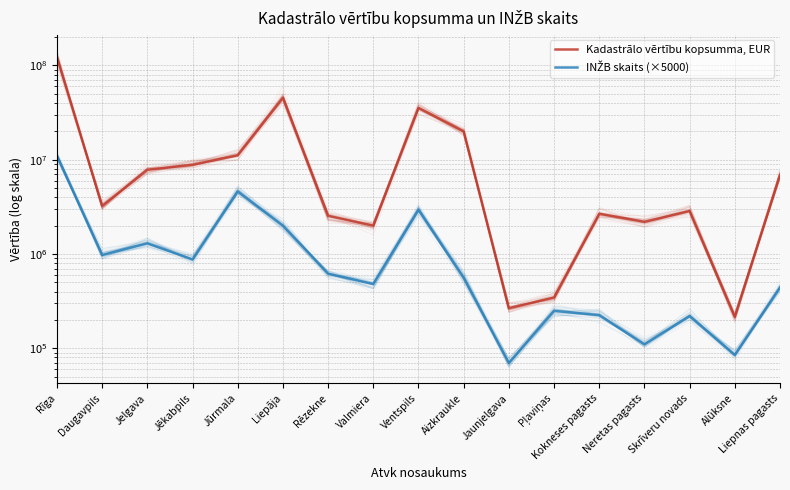

The value of INŽB skaits (×5000) at Liepāja is 2000000. True or false?

True